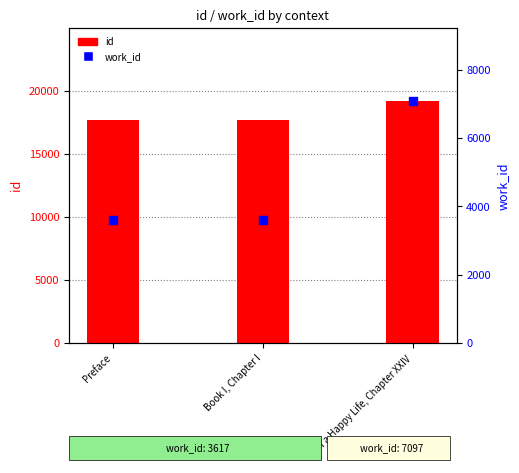

What are all the series names shown in the legend?

id, work_id